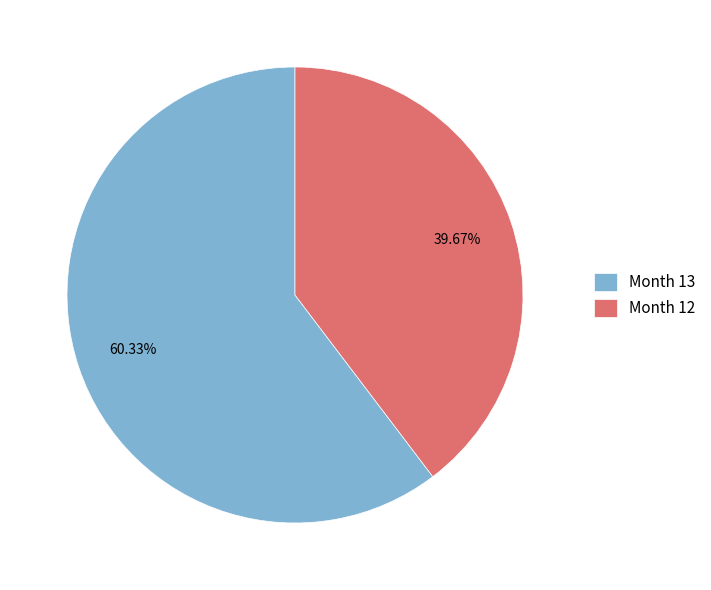

What is the ratio of the value at Month 13 to the value at Month 12?

1.5